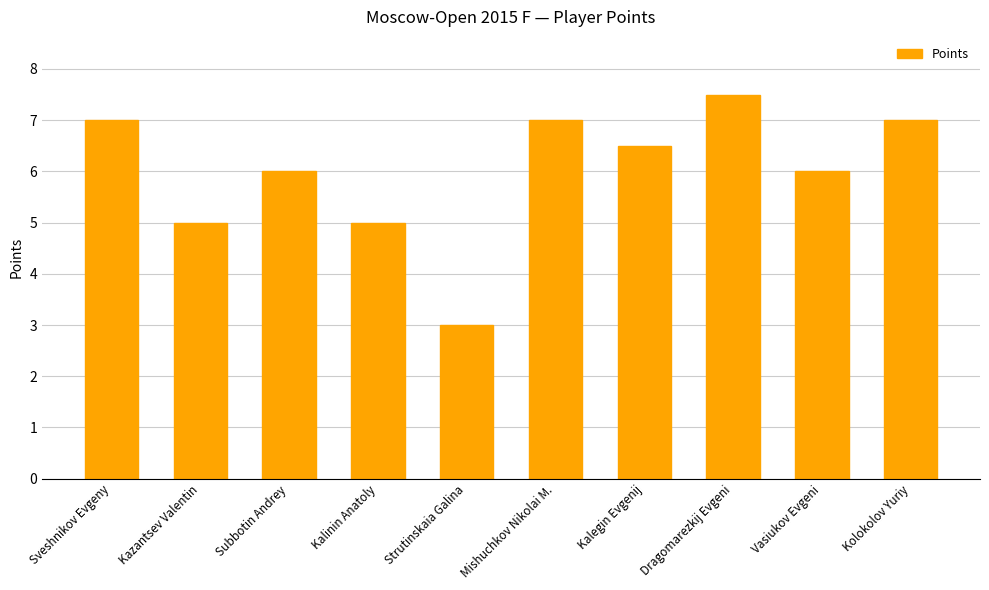

Which label corresponds to the largest value in the chart?

Dragomarezkij Evgeni